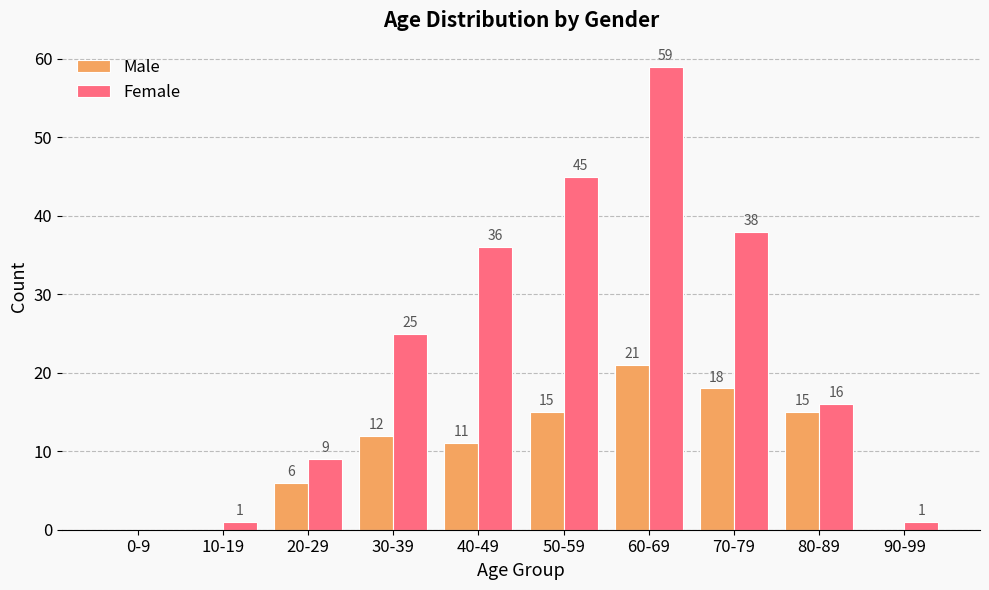

How many groups of bars are there?

10